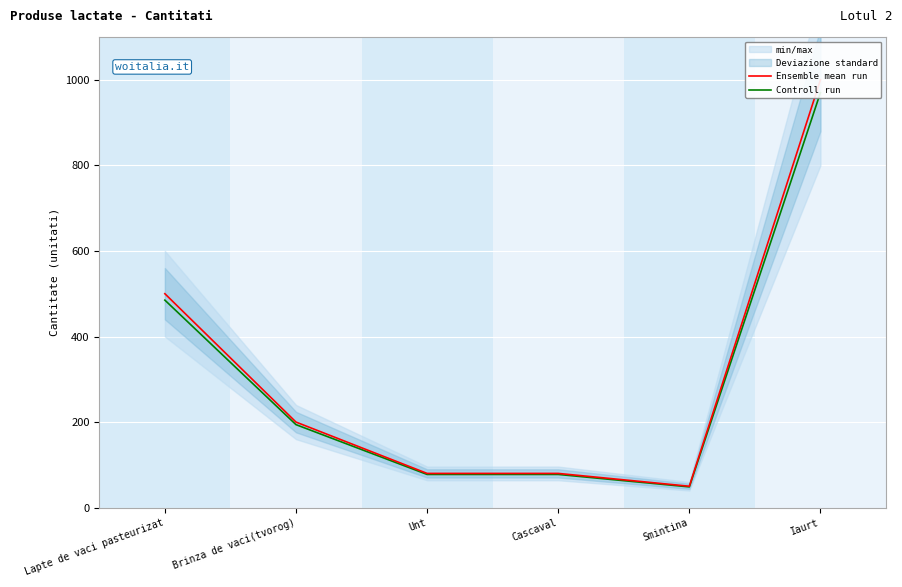

How many values in the Controll run series are below 194?

3